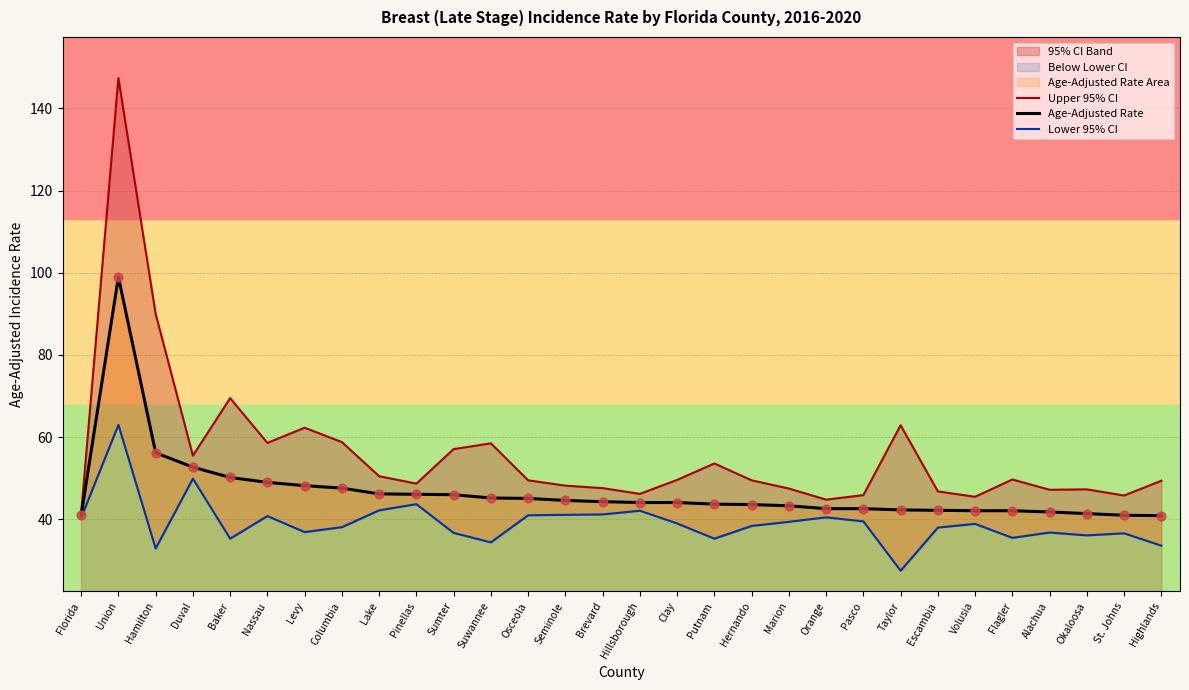

Which series reaches the maximum Y coordinate?

Upper 95% CI